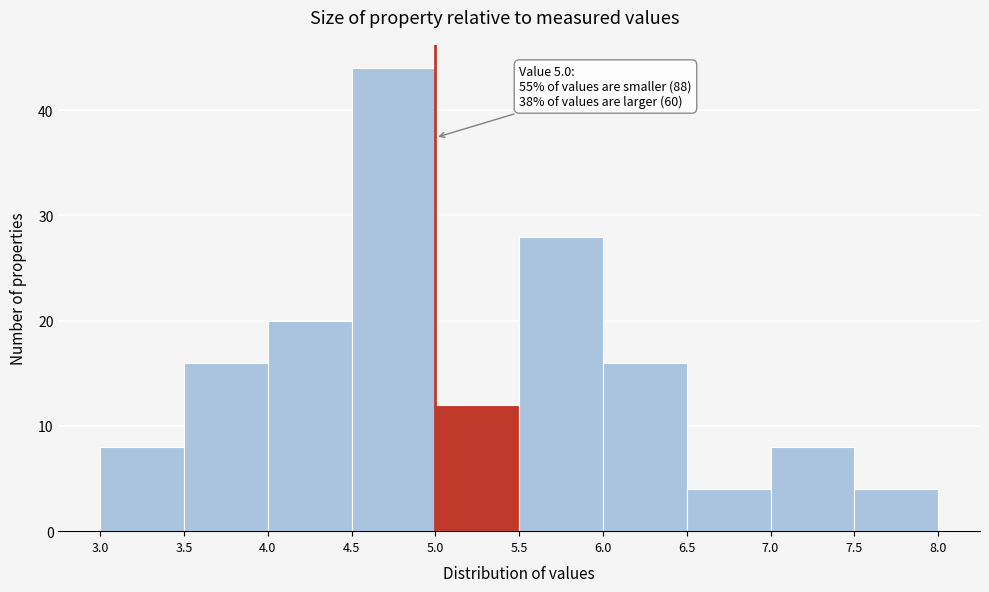

Over which range of the x-axis is the bar tallest?

4.5 to 5.0